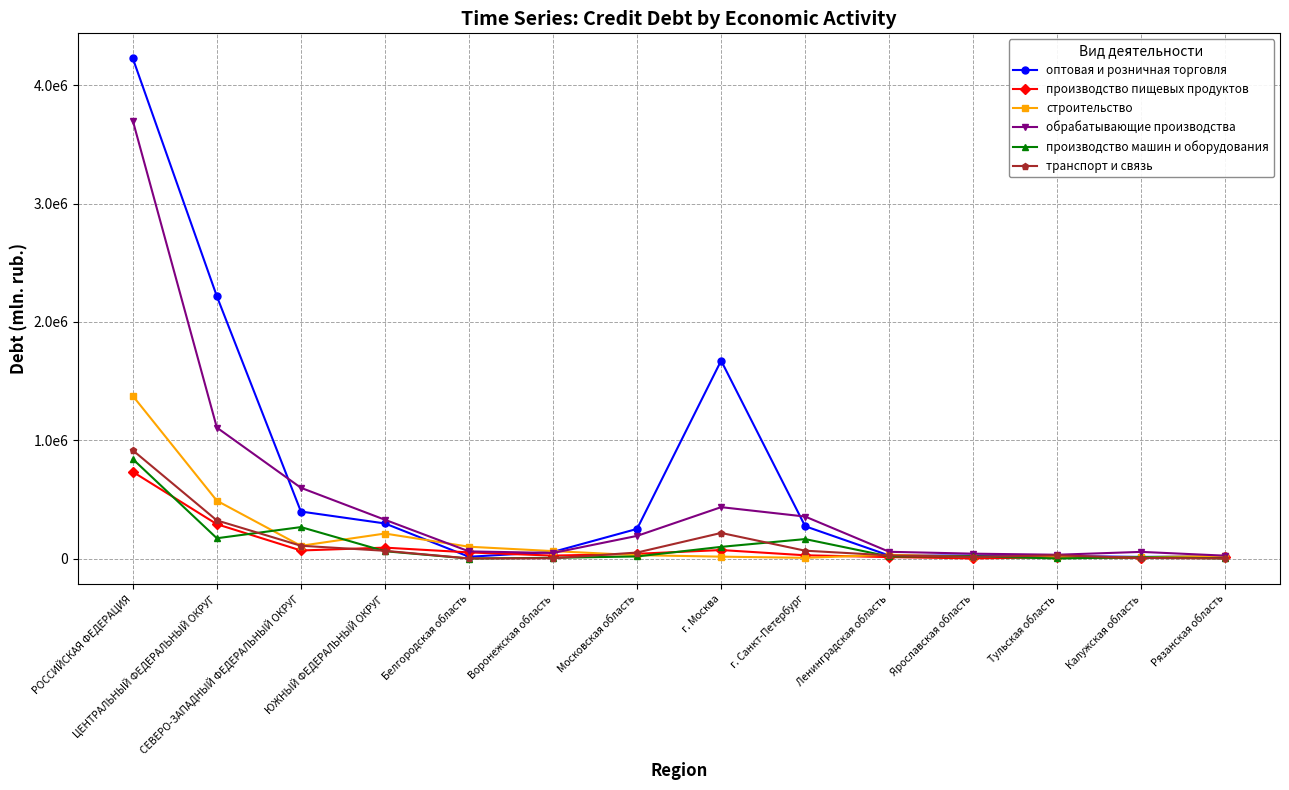

Is the value of производство пищевых продуктов at г. Москва greater than the value of транспорт и связь at Калужская область?

Yes